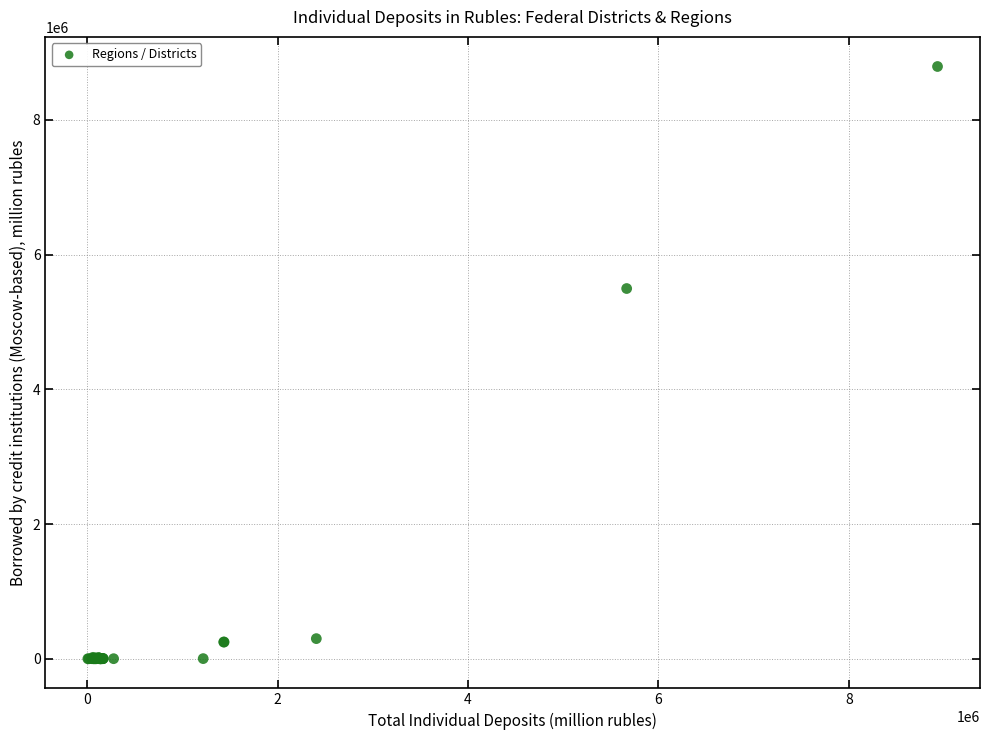

What Y value in the scatter plot is closest to 4396270?

5496349